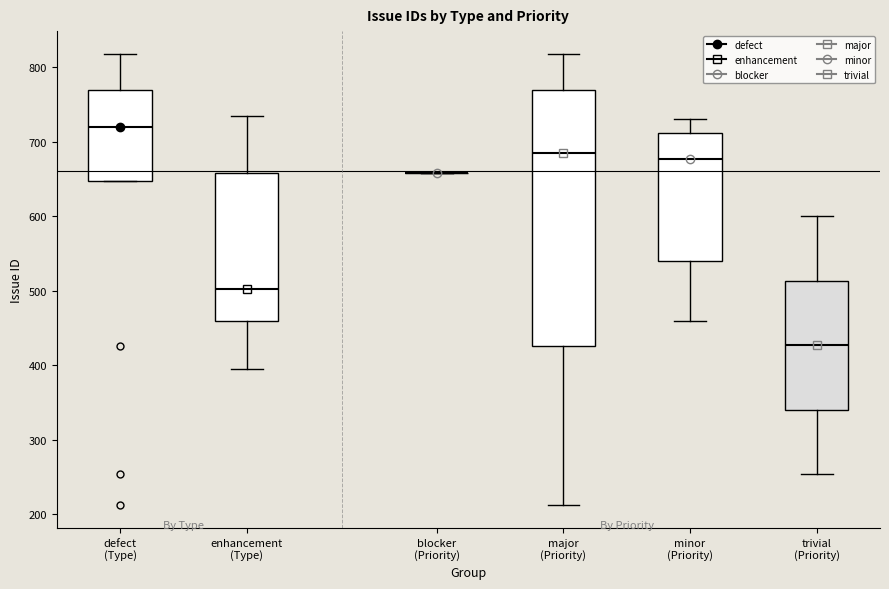

Where is the upper edge of the box for major (Priority) on the y-axis? The values are not printed on the chart, so give them approximately, as read against the axis.

770